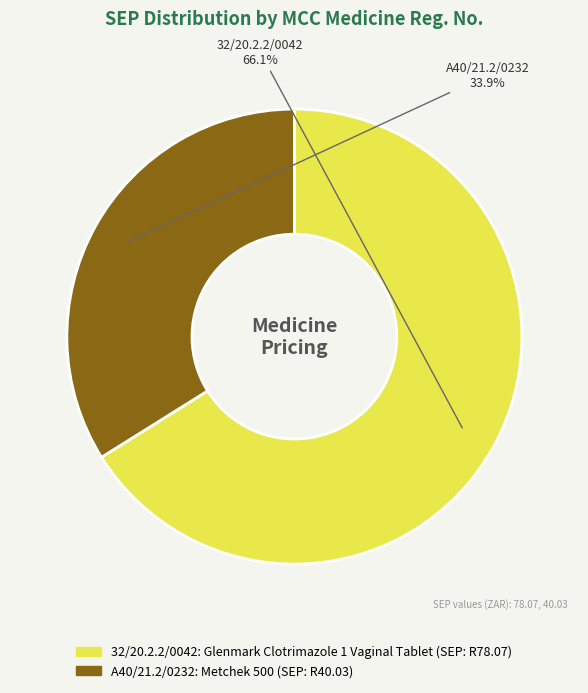

How many slices are in this pie chart?

2